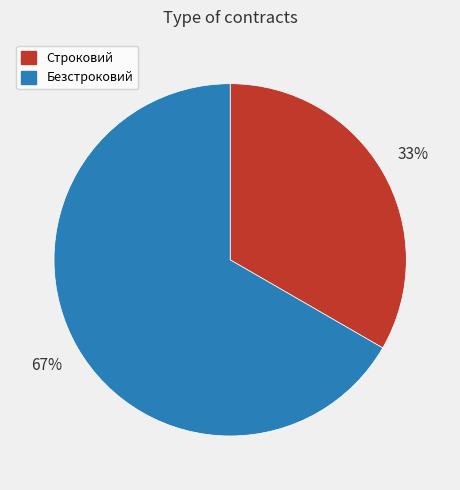

Rank the categories by value from highest to lowest.

Безстроковий, Строковий